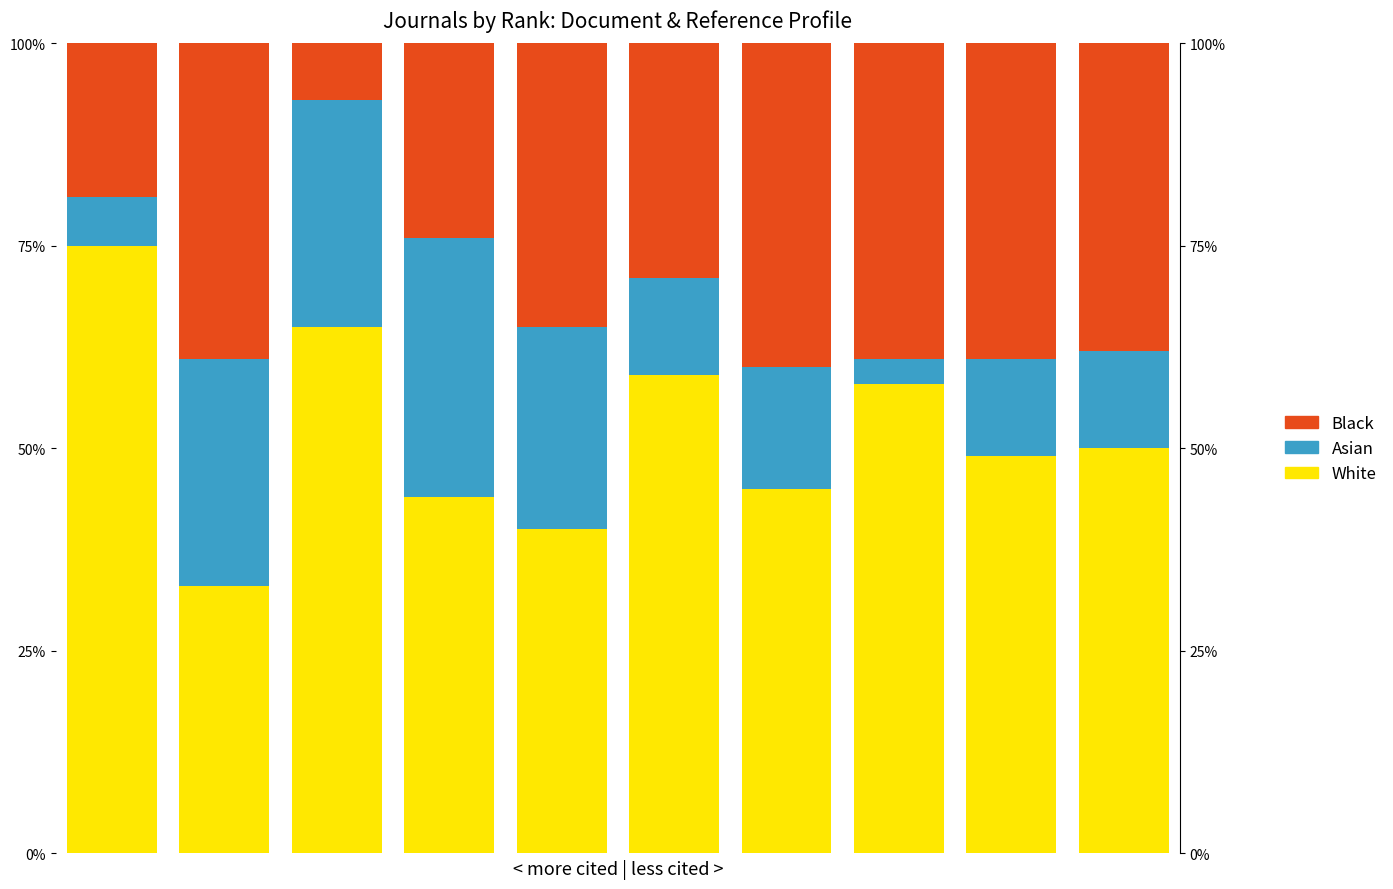

Which label corresponds to the smallest value in the chart?

7